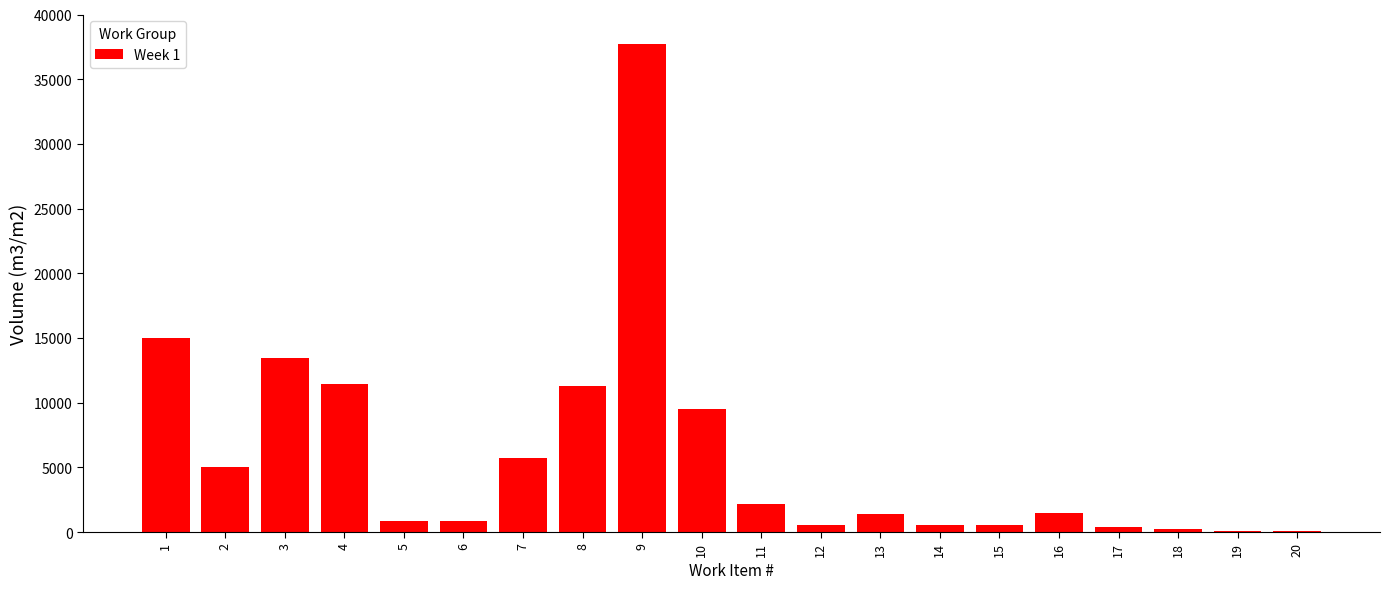

Is it true that the value at 7 is 3343.5?

False